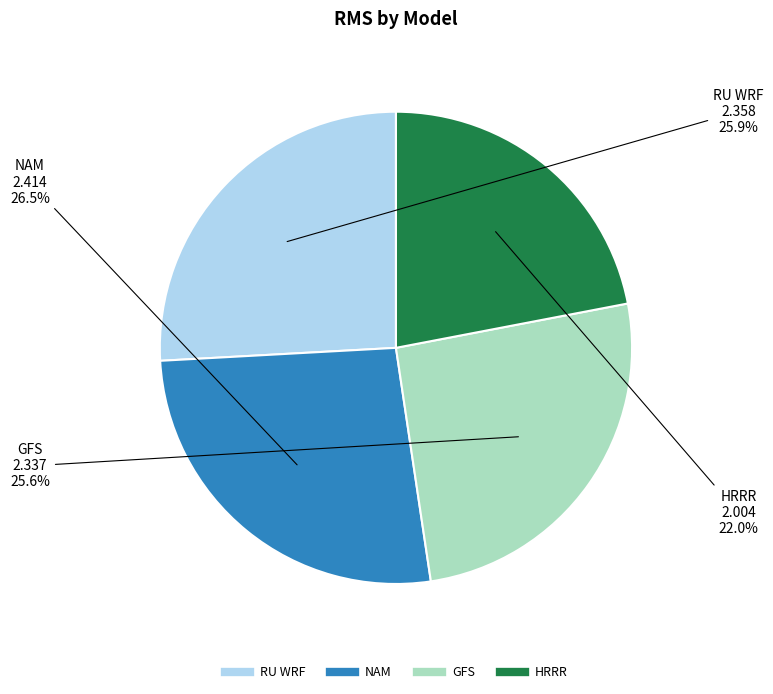

What is the total percentage of HRRR and NAM?

48.5%